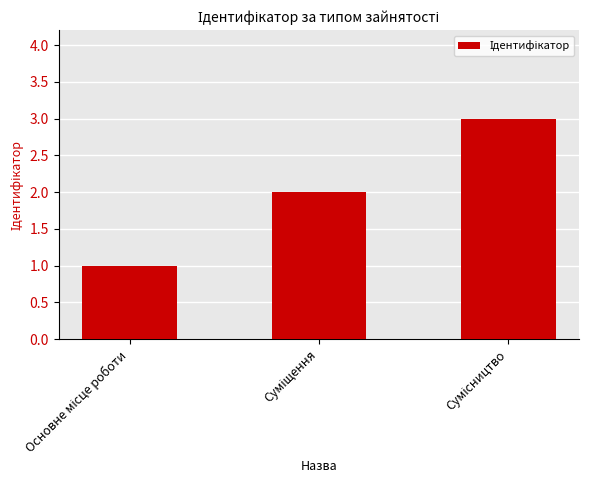

How many bars are there in total?

3